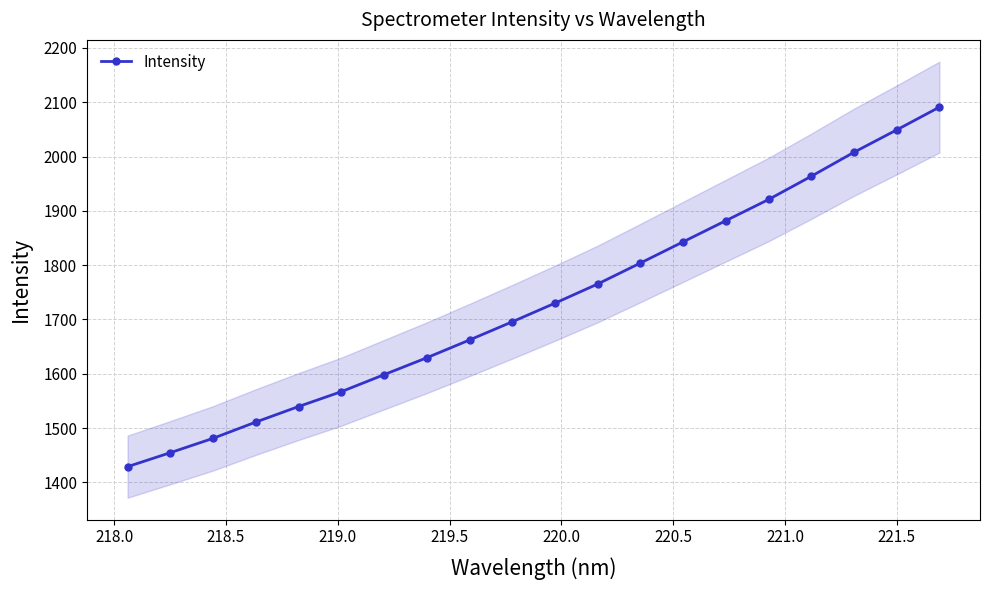

What is the value of the Intensity point at the 6th from the left?

1567.1